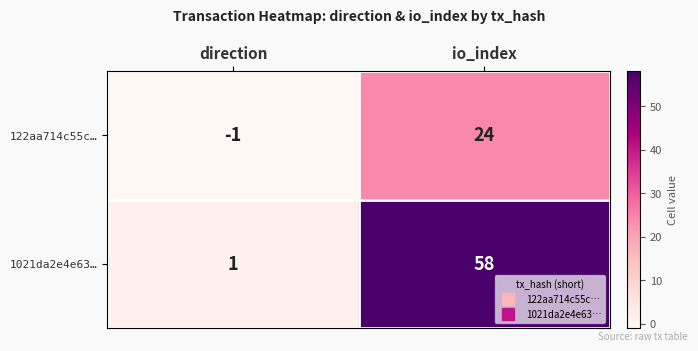

Which label corresponds to the smallest value in the chart?

direction